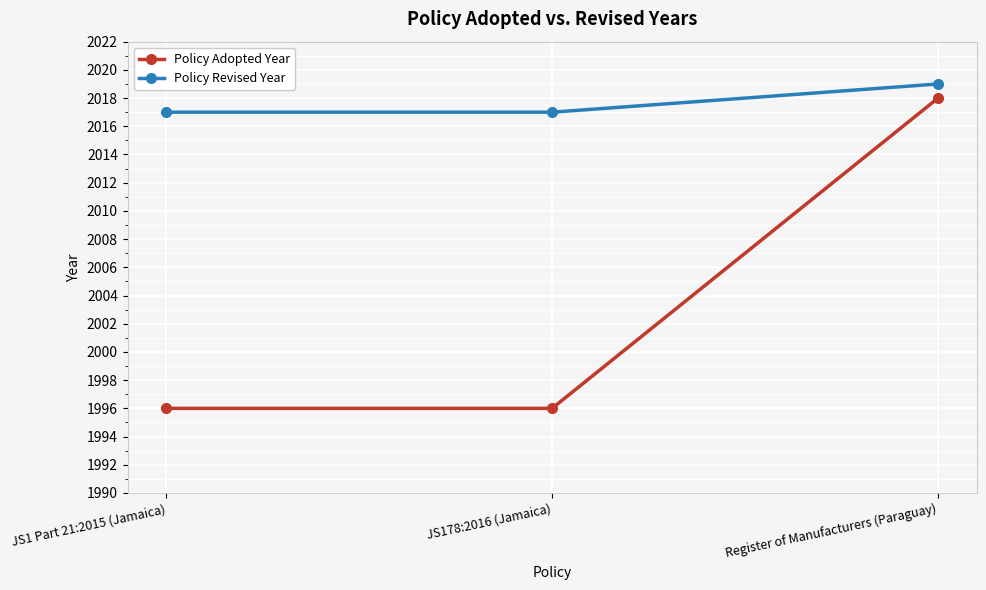

What is the total value across all series at JS178:2016 (Jamaica)?

4013